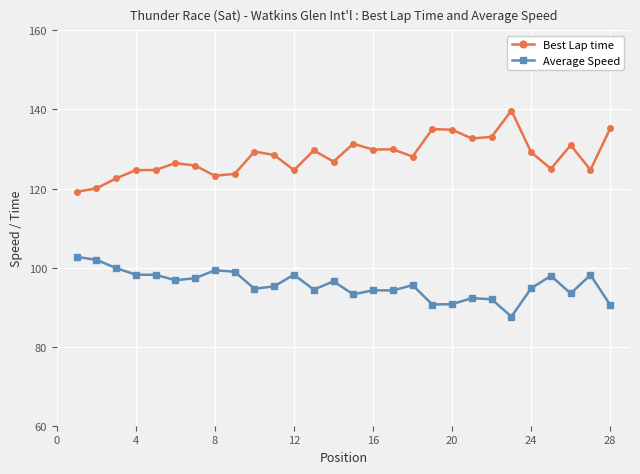

True or false: Average Speed has more than 0 points higher than both neighbors.

True